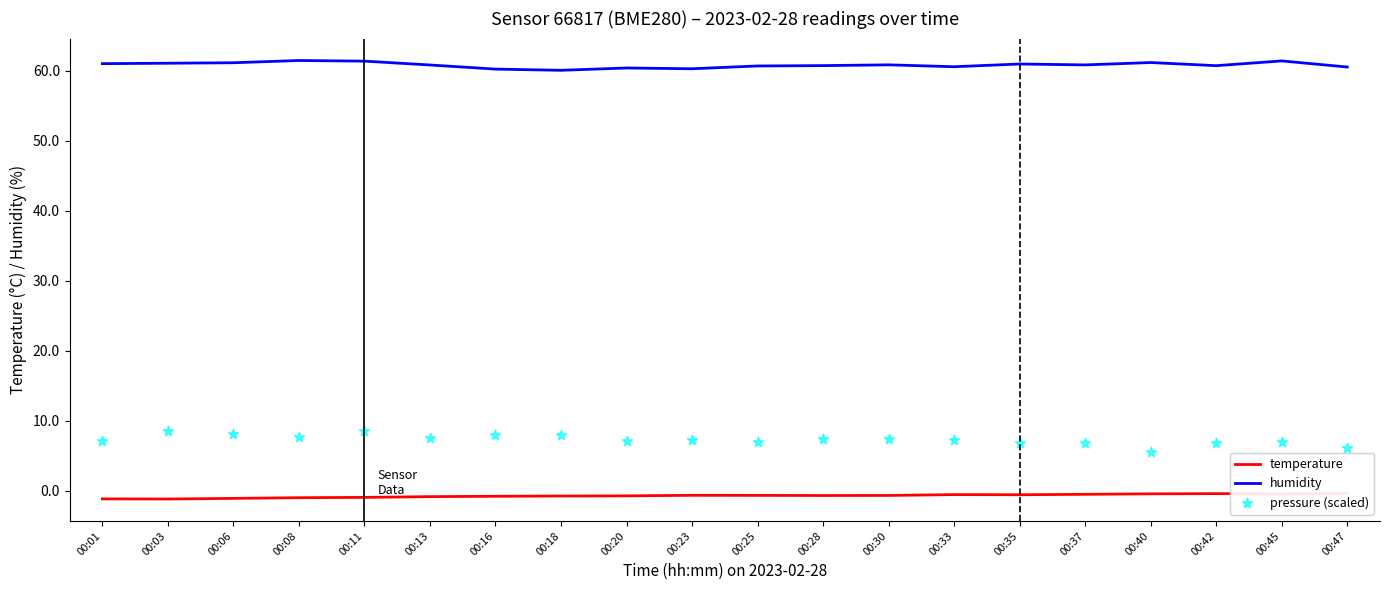

What is the total value across all series at 00:23?

66.9